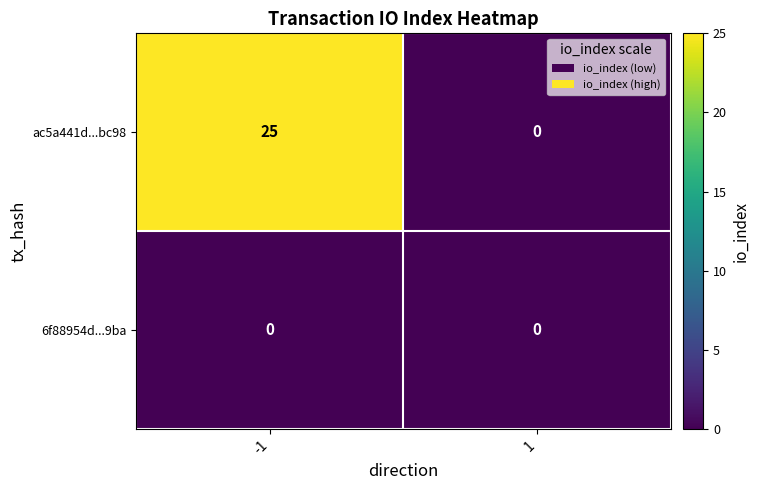

Reading right to left, extract all data points from this chart.

ac5a441d...bc98: 0	25
6f88954d...9ba: 0	0